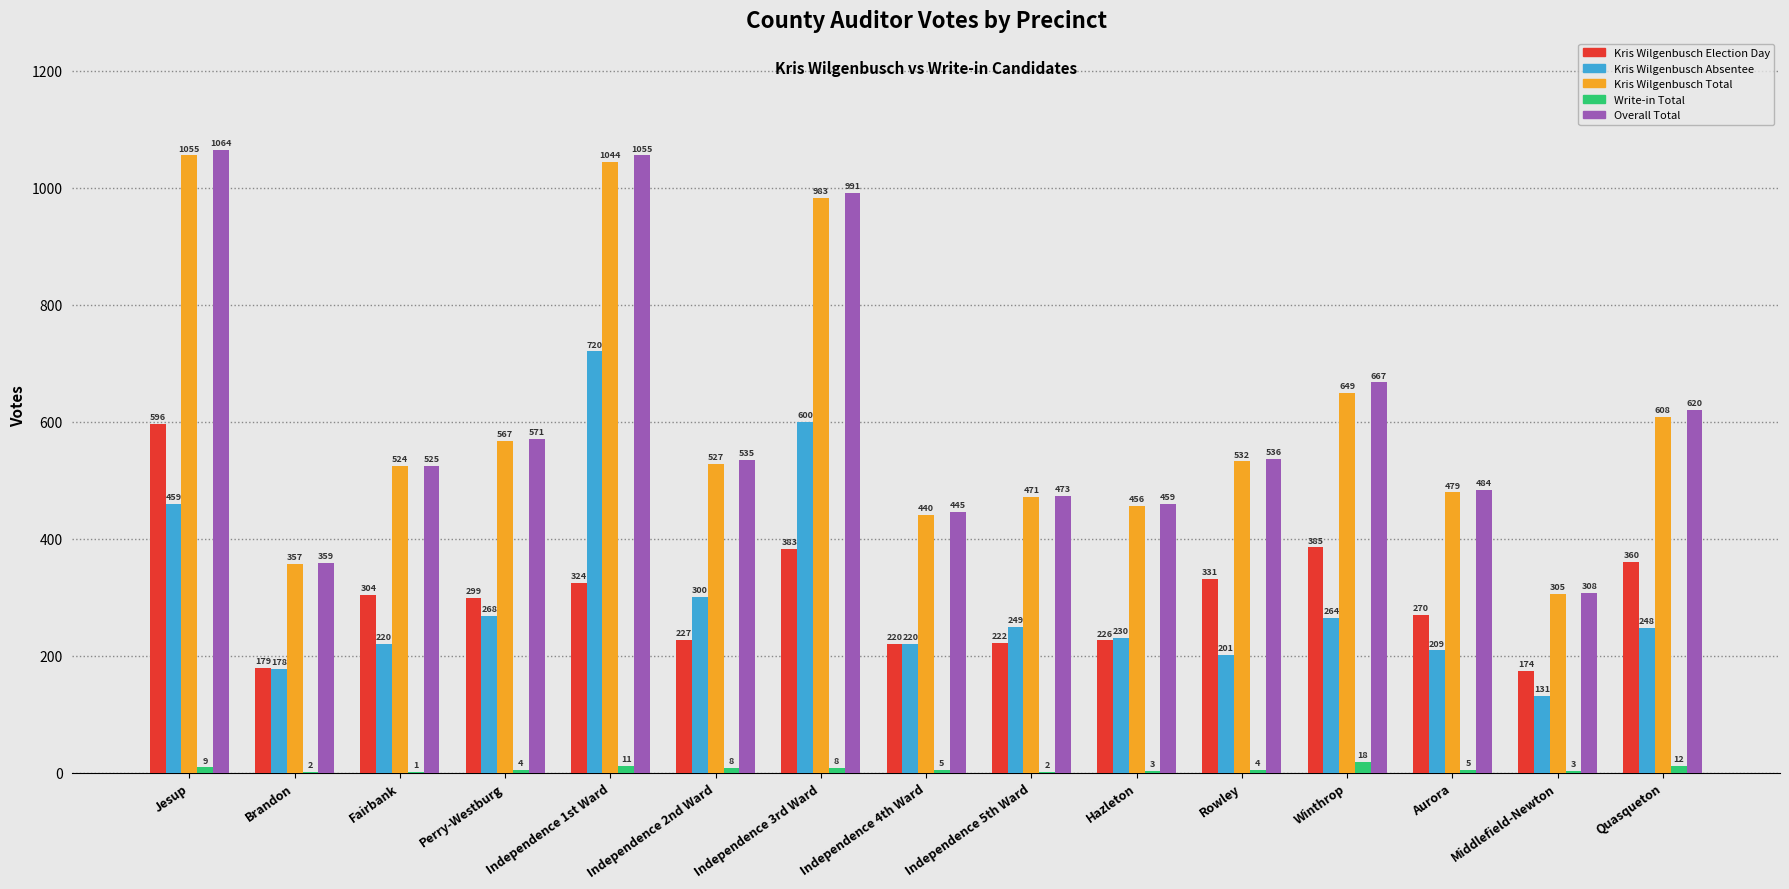

Read the Overall Total value at Winthrop, to the nearest 10.

670